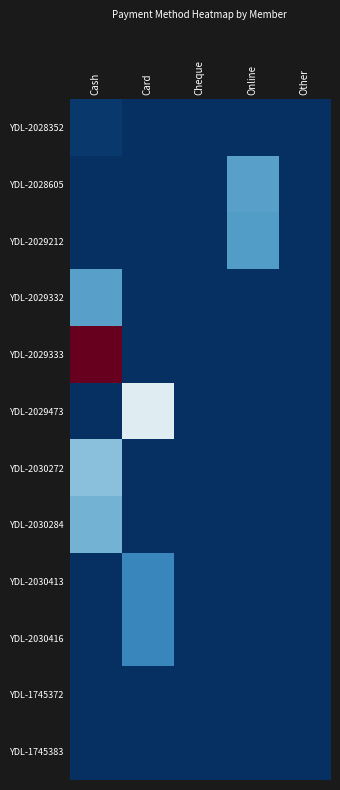

Reading right to left, list all the values displayed in this chart.

YDL-2028352: Other=0	Online=0	Cheque=0	Card=0	Cash=1000
YDL-2028605: Other=0	Online=13000	Cheque=0	Card=0	Cash=0
YDL-2029212: Other=0	Online=12500	Cheque=0	Card=0	Cash=0
YDL-2029332: Other=0	Online=0	Cheque=0	Card=0	Cash=13000
YDL-2029333: Other=0	Online=0	Cheque=0	Card=0	Cash=57000
YDL-2029473: Other=0	Online=0	Cheque=0	Card=25000	Cash=0
YDL-2030272: Other=0	Online=0	Cheque=0	Card=0	Cash=16500
YDL-2030284: Other=0	Online=0	Cheque=0	Card=0	Cash=15000
YDL-2030413: Other=0	Online=0	Cheque=0	Card=10000	Cash=0
YDL-2030416: Other=0	Online=0	Cheque=0	Card=10000	Cash=0
YDL-1745372: Other=0	Online=0	Cheque=0	Card=0	Cash=0
YDL-1745383: Other=0	Online=0	Cheque=0	Card=0	Cash=0